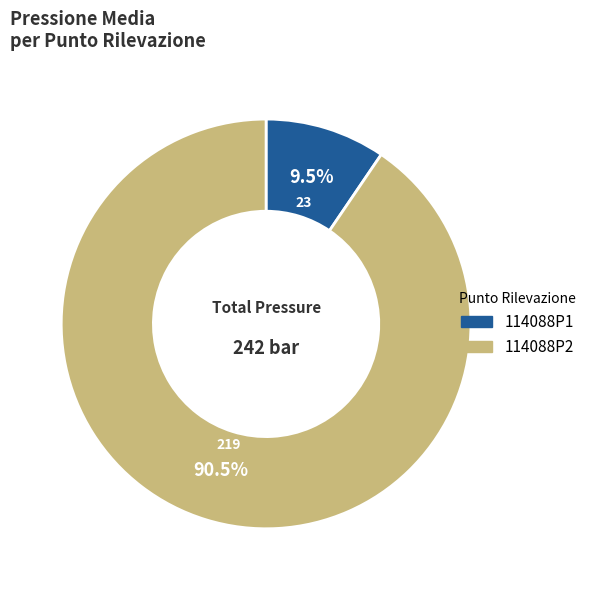

Between 114088P1 and 114088P2, which is larger?

114088P2